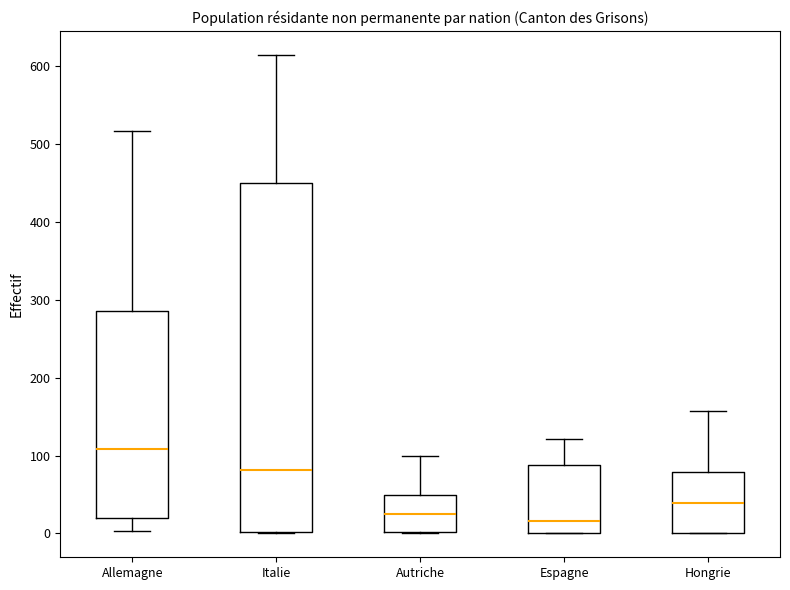

Reading left to right, read every box against the y-axis: the position of its median line, the range the box covers, and the ends of its whiskers. The values are not printed on the chart, so give them approximately, as read against the axis.

Allemagne: median 110, box 20 to 290, whiskers 0 to 520
Italie: median 80, box 0 to 450, whiskers 0 to 620
Autriche: median 20, box 0 to 50, whiskers 0 to 100
Espagne: median 20, box 0 to 90, whiskers 0 to 120
Hongrie: median 40, box 0 to 80, whiskers 0 to 160